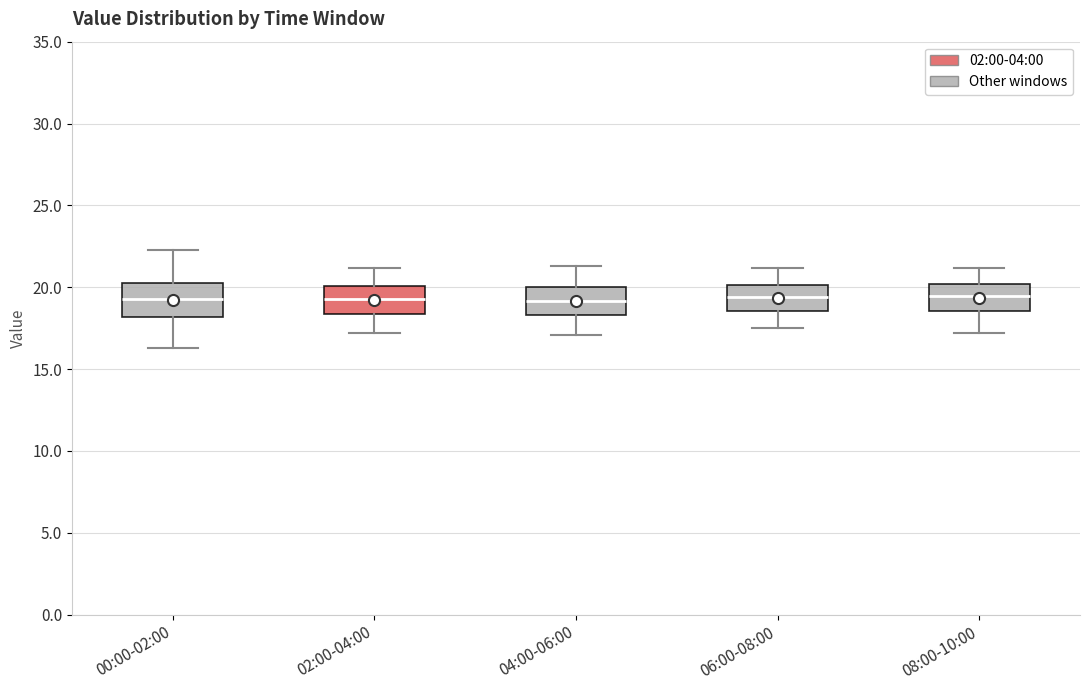

Where does the median line of the box for 08:00-10:00 sit on the y-axis? The values are not printed on the chart, so give them approximately, as read against the axis.

19.5